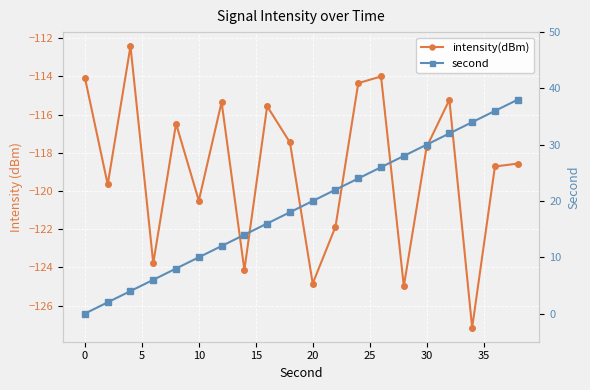

True or false: intensity(dBm) and second cross at least once.

False